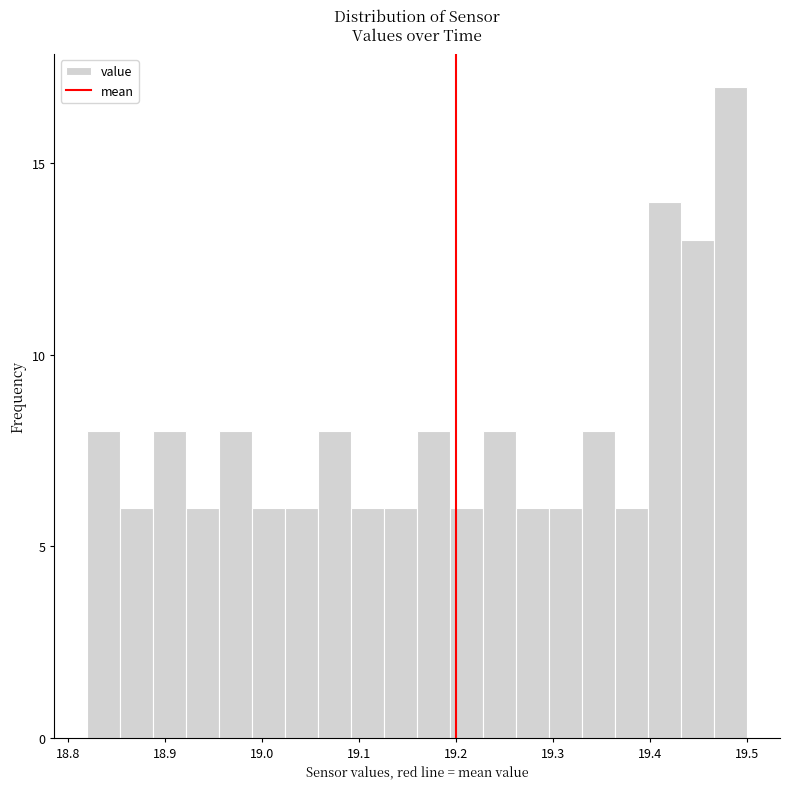

Read against the x-axis, roughly where is the centre of the tallest bar?

19.48